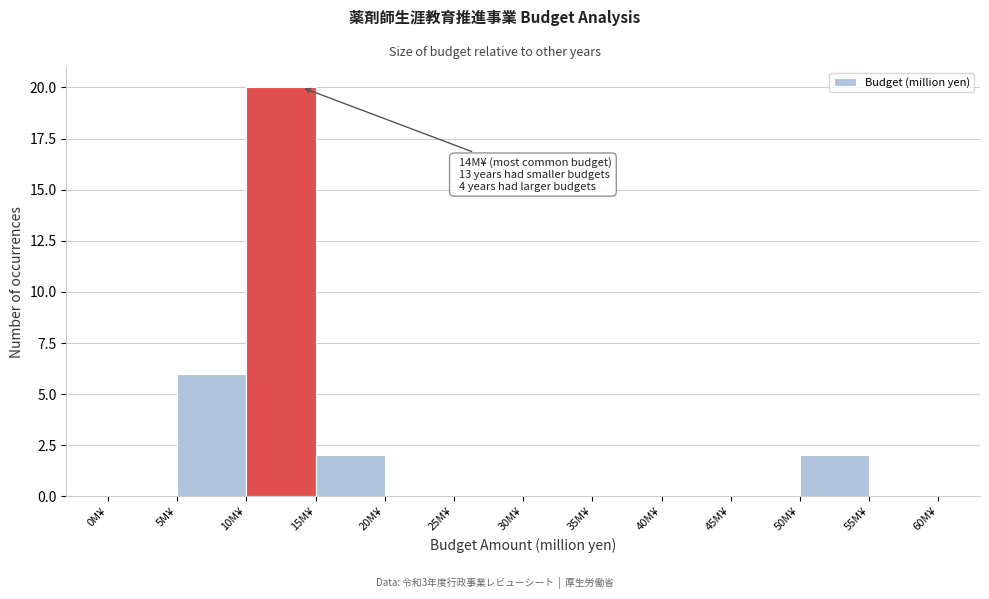

Over which range of the x-axis is the bar tallest?

10 to 15